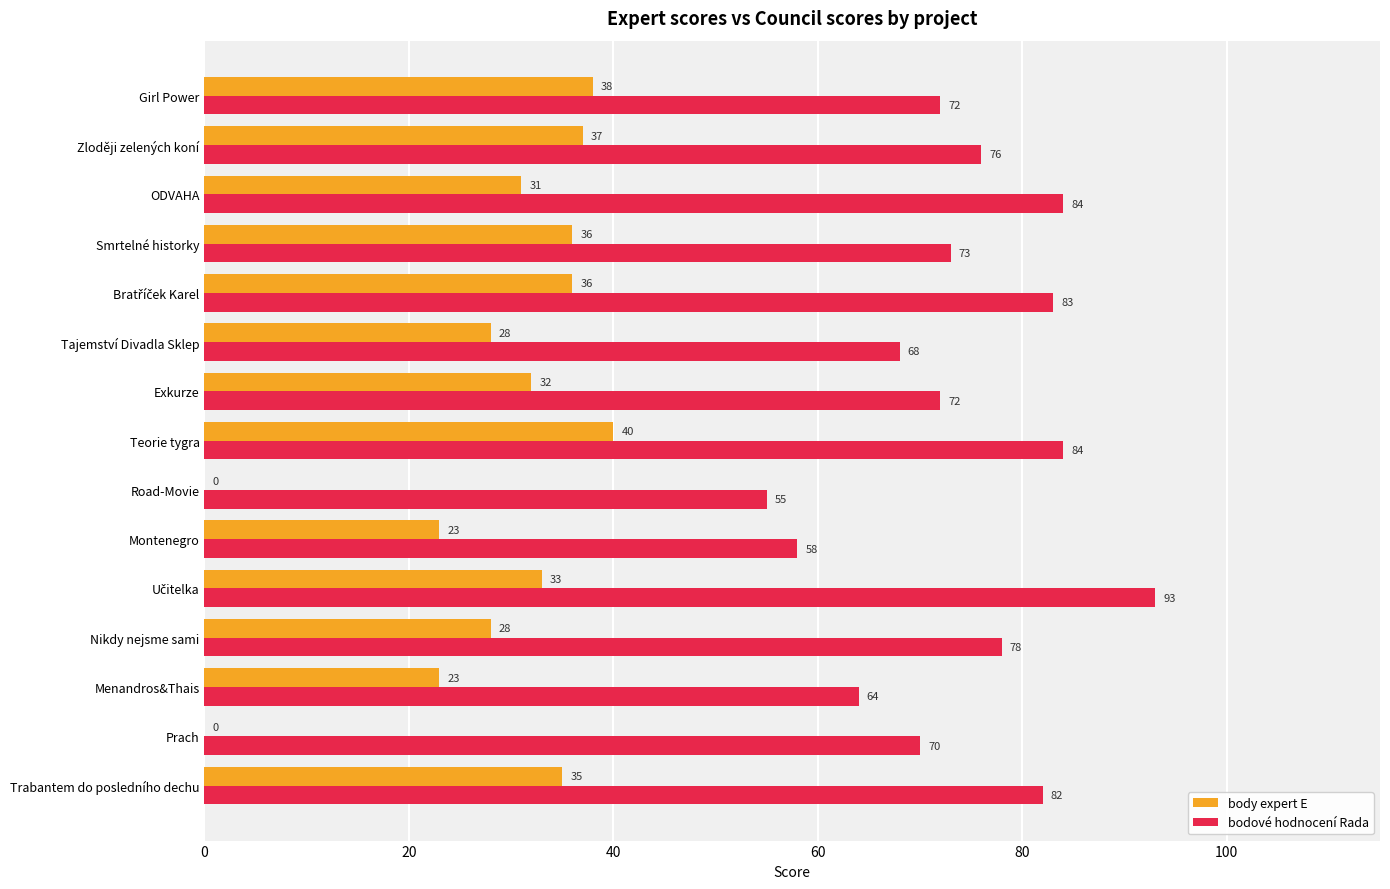

How many categories are shown in the chart?

15